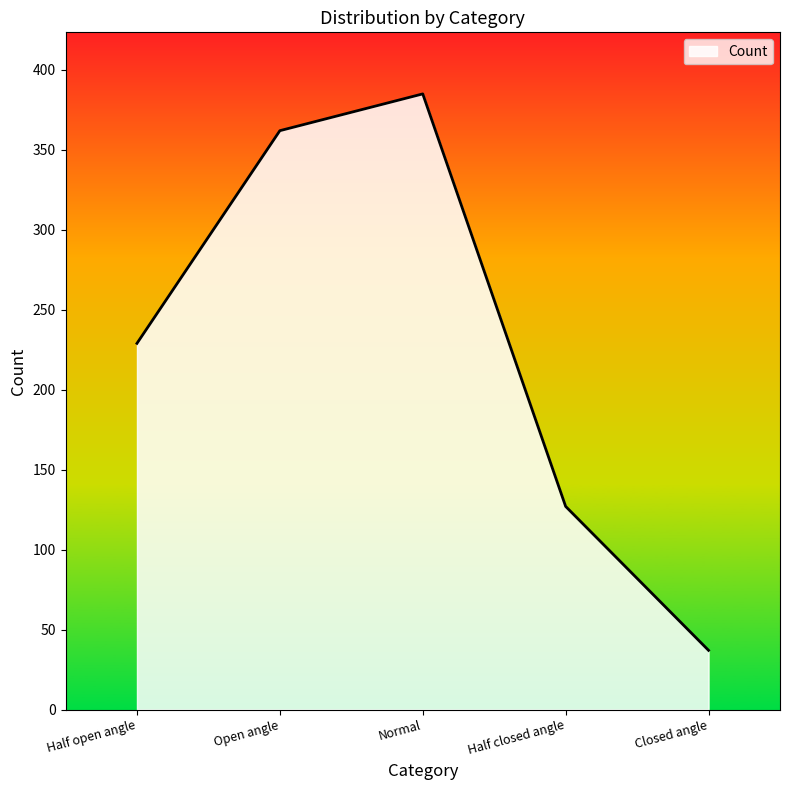

Which label corresponds to the smallest value in the chart?

Closed angle